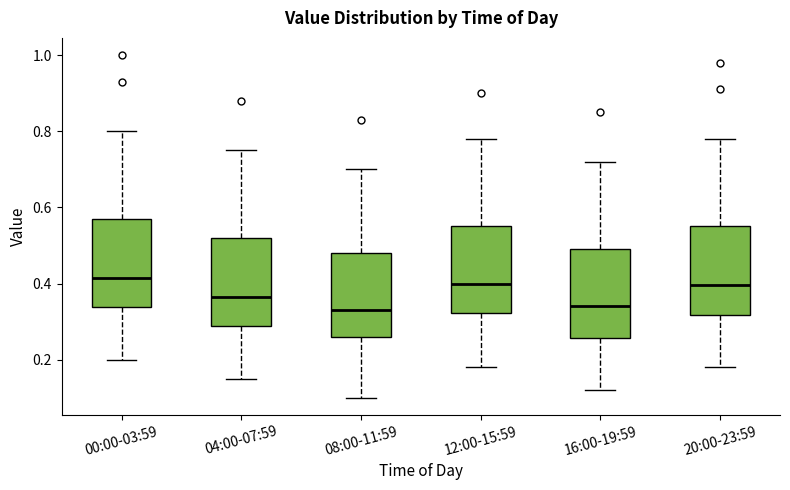

Reading left to right, transcribe this box plot: for each box, give where its median line is, the range the box spans, and where its two whiskers end, as read against the y-axis. The values are not printed on the chart, so give them approximately, as read against the axis.

00:00-03:59: median 0.42, box 0.34 to 0.58, whiskers 0.20 to 0.80
04:00-07:59: median 0.36, box 0.28 to 0.52, whiskers 0.16 to 0.76
08:00-11:59: median 0.34, box 0.26 to 0.48, whiskers 0.10 to 0.70
12:00-15:59: median 0.40, box 0.32 to 0.56, whiskers 0.18 to 0.78
16:00-19:59: median 0.34, box 0.26 to 0.50, whiskers 0.12 to 0.72
20:00-23:59: median 0.40, box 0.32 to 0.56, whiskers 0.18 to 0.78